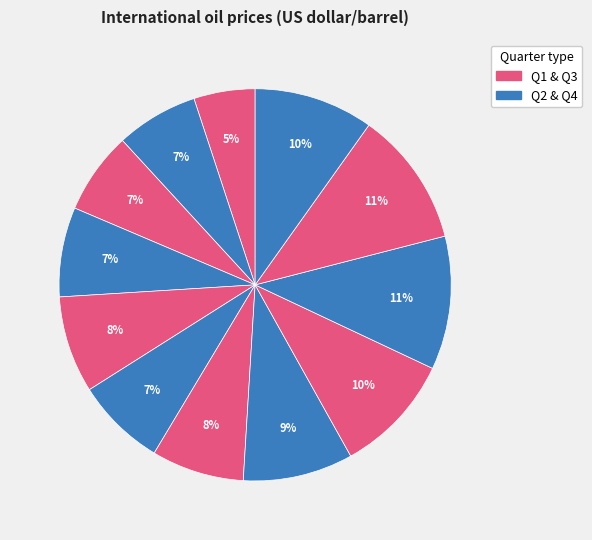

How many segments does this pie chart have?

12